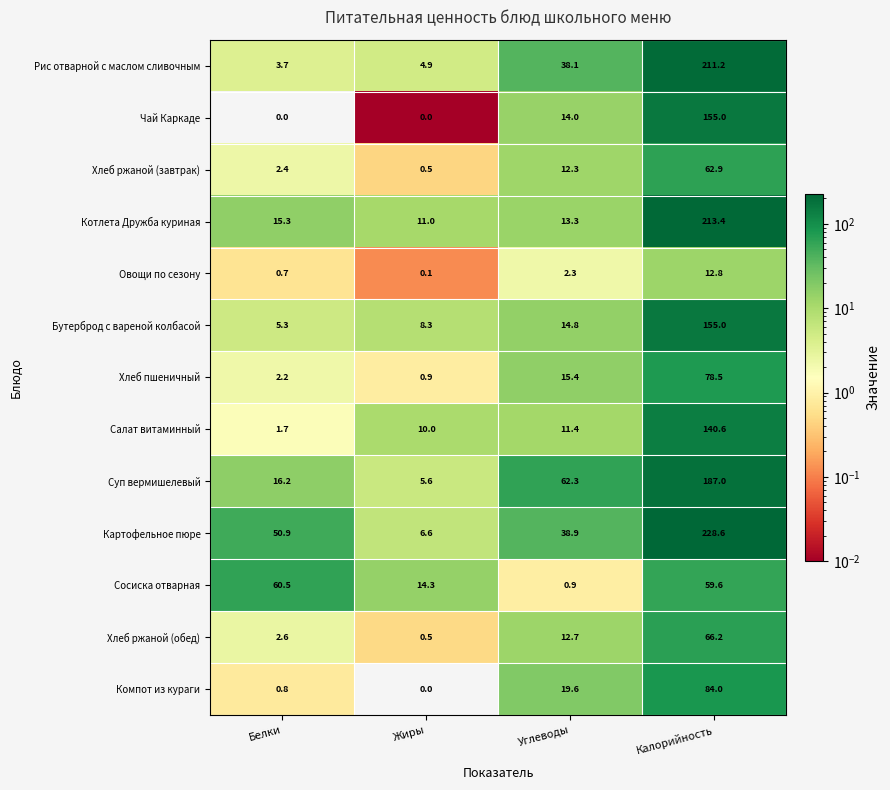

What is the spread (max minus min) of values at Белки?

60.5